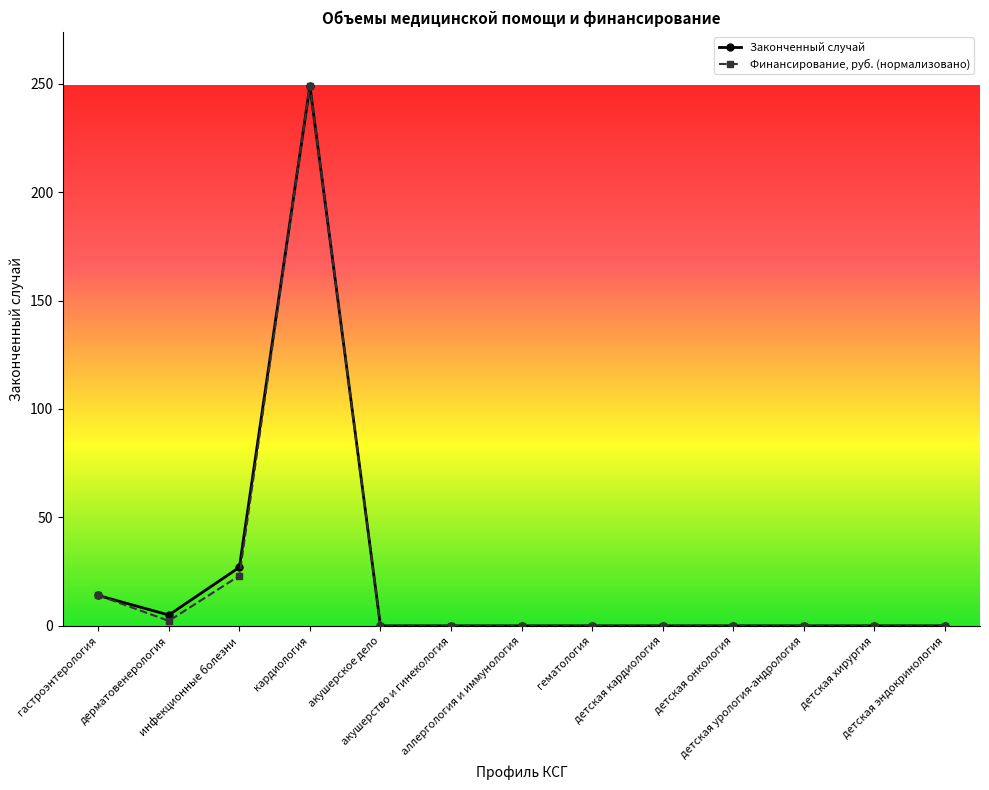

What is the difference between the maximum and minimum values in the Законченный случай series?

249.0